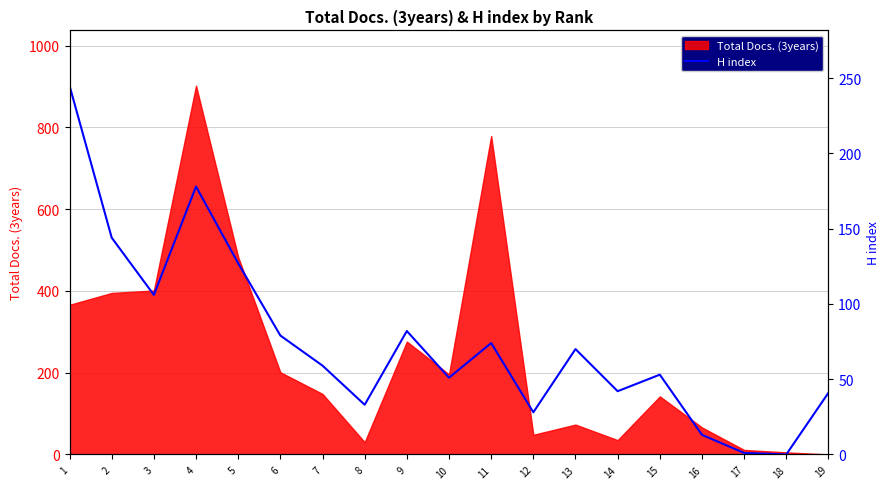

At which category does the chart reach its peak across all series?

1